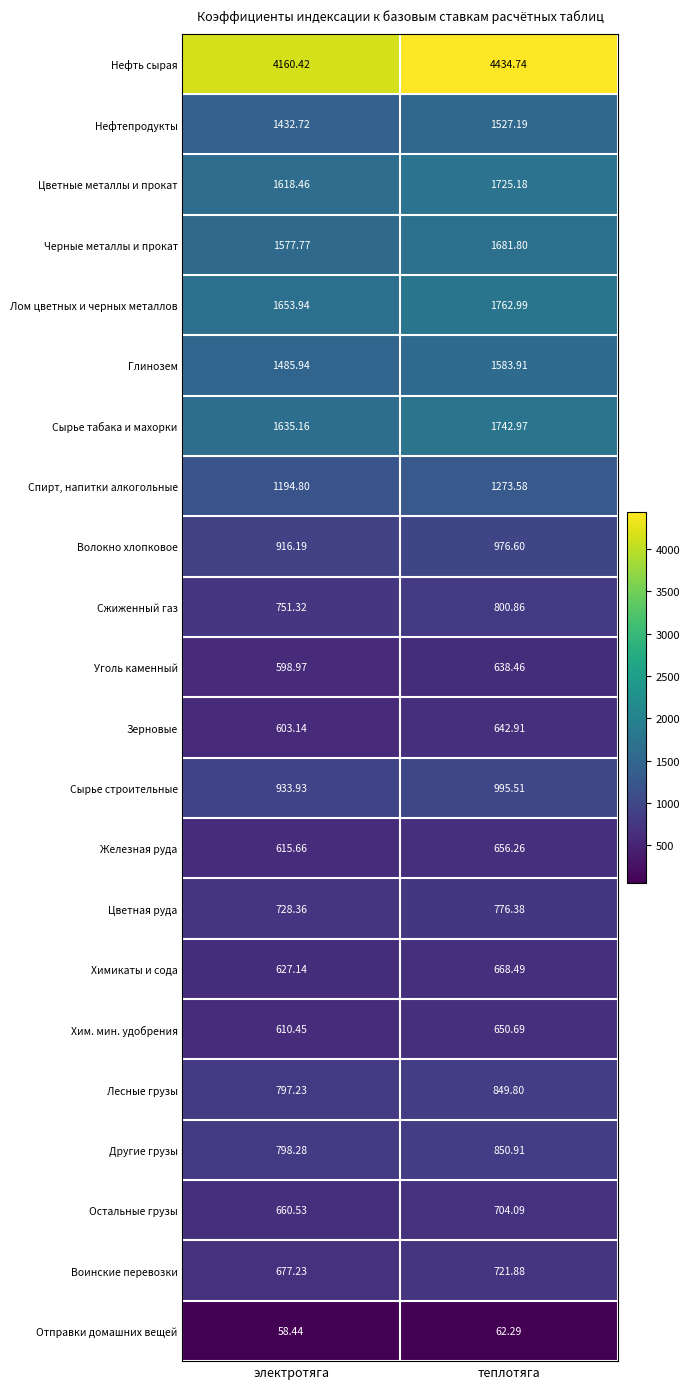

Rank the series by their maximum value, from lowest to highest.

Отправки домашних вещей, Уголь каменный, Зерновые, Хим. мин. удобрения, Железная руда, Химикаты и сода, Остальные грузы, Воинские перевозки, Цветная руда, Сжиженный газ, Лесные грузы, Другие грузы, Волокно хлопковое, Сырье строительные, Спирт, напитки алкогольные, Нефтепродукты, Глинозем, Черные металлы и прокат, Цветные металлы и прокат, Сырье табака и махорки, Лом цветных и черных металлов, Нефть сырая